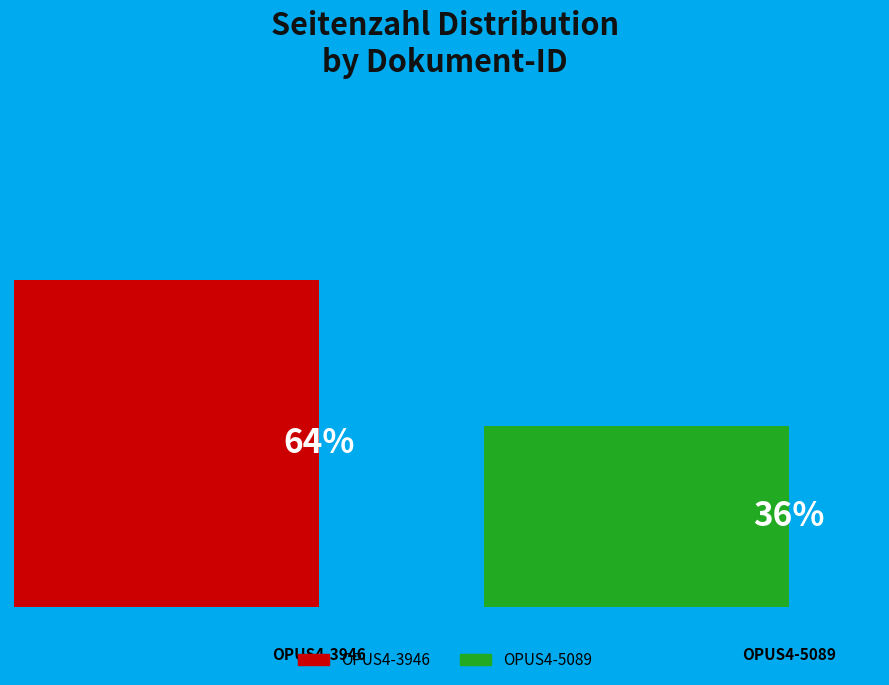

To the nearest percent, what is the average slice percentage?

50%